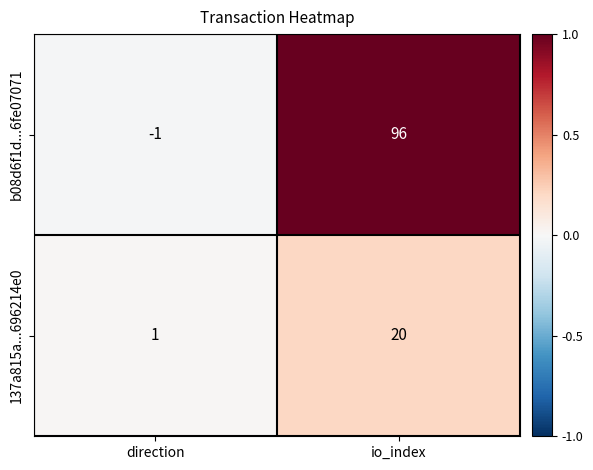

Reading left to right, what are all the values shown in this chart?

b08d6f1d...6fe07071: direction=-1	io_index=96
137a815a...696214e0: direction=1	io_index=20